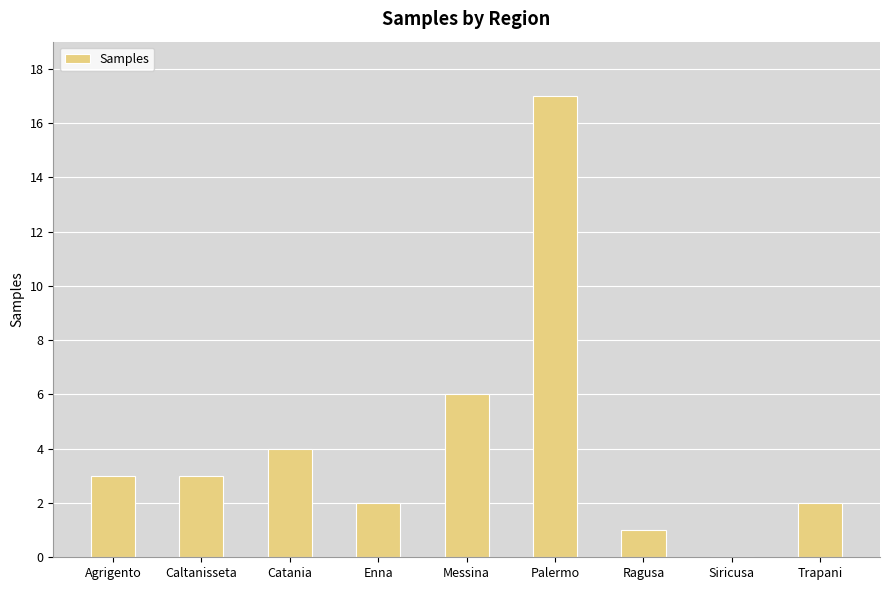

What is the greatest value displayed?

17